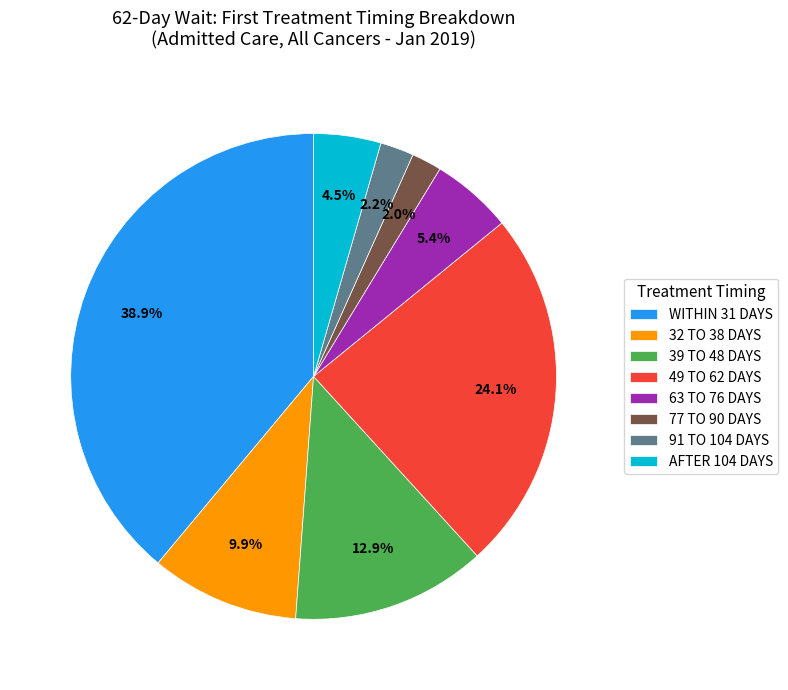

Combined, what portion of the pie is 63 TO 76 DAYS and 77 TO 90 DAYS?

7.4%